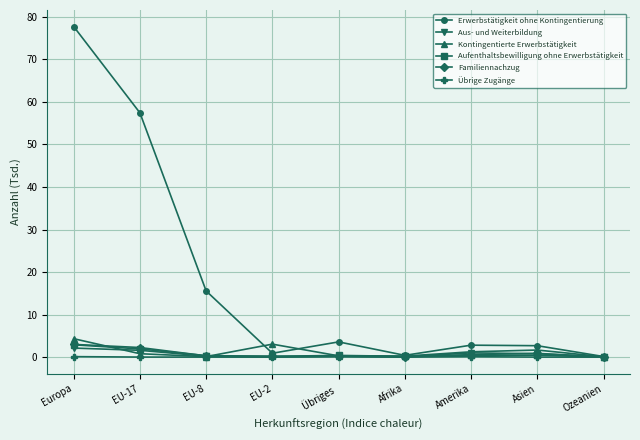

Which series changed the most between Europa and Amerika?

Erwerbstätigkeit ohne Kontingentierung